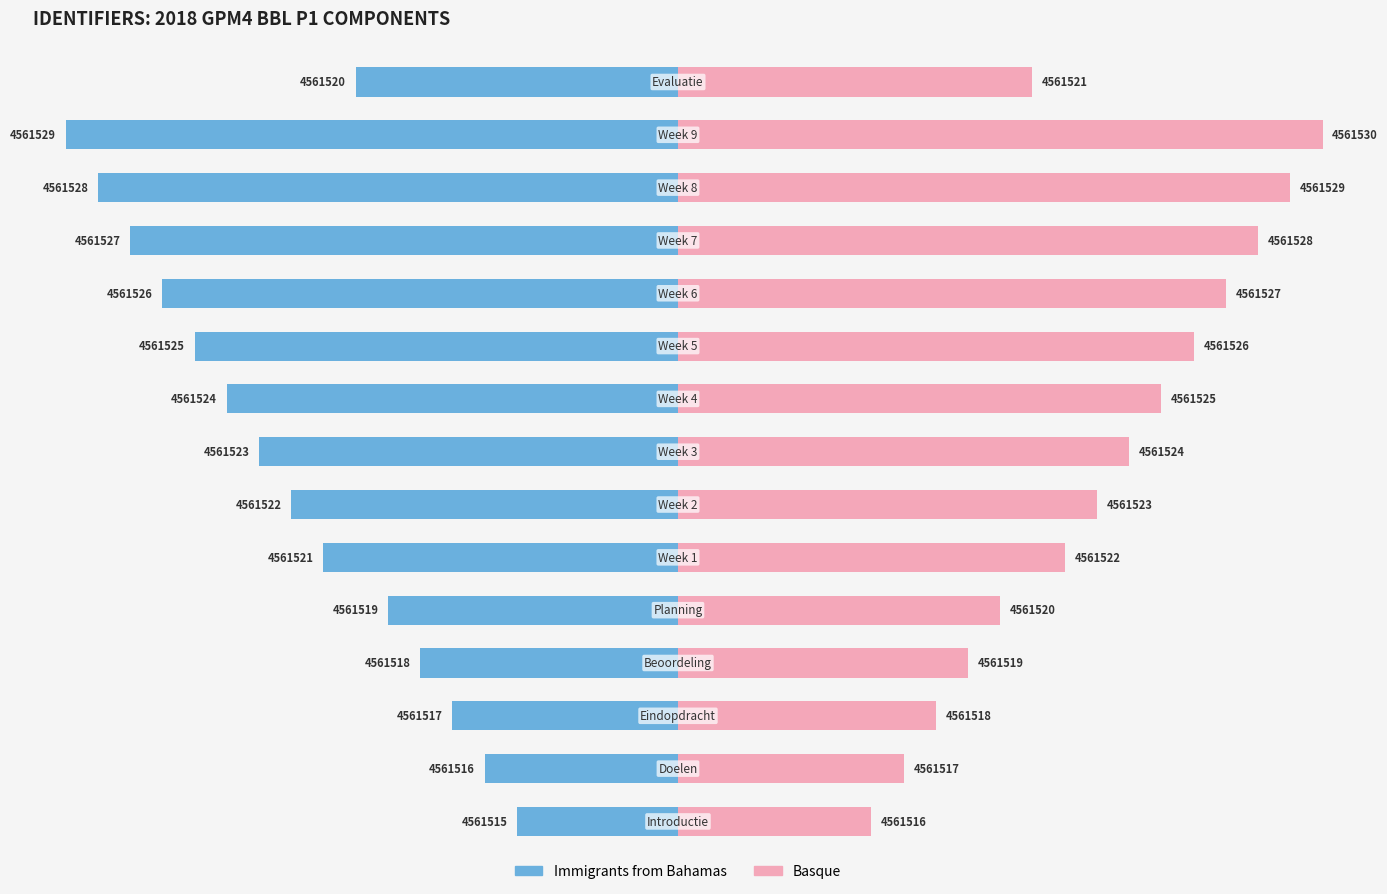

Which series has the largest range (max minus min)?

Immigrants from Bahamas